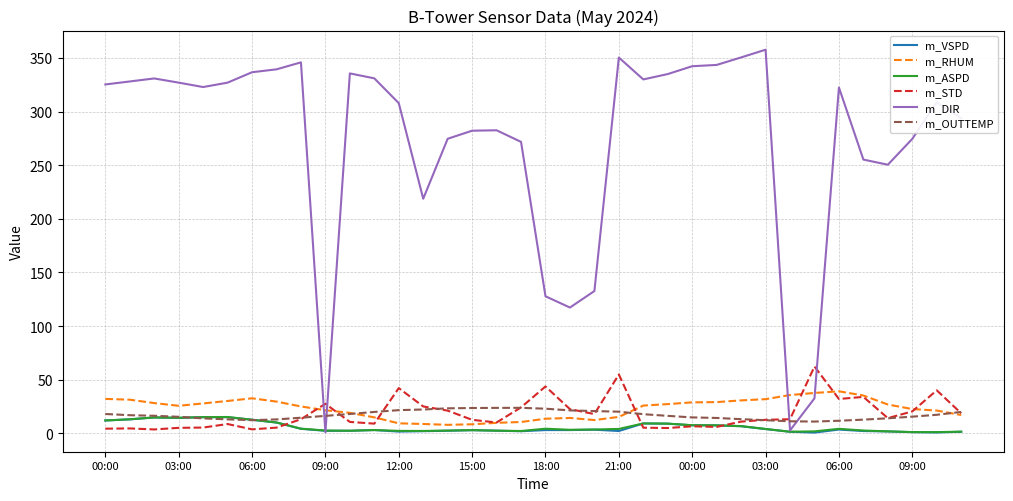

What is the sum of all m_RHUM values?

840.4